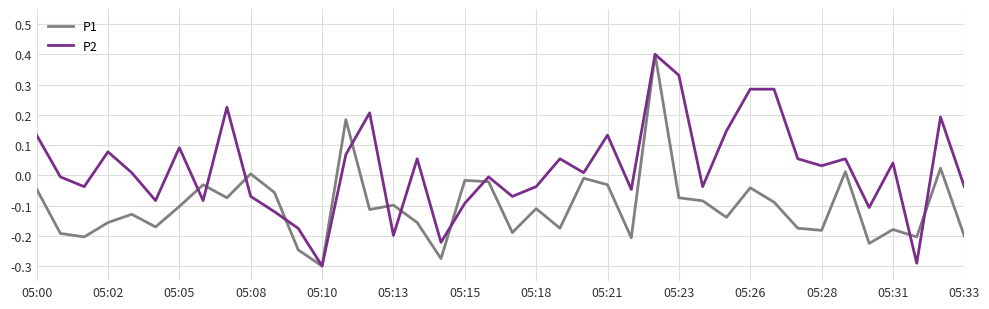

List the series in order of their overall mean, highest first.

P2, P1